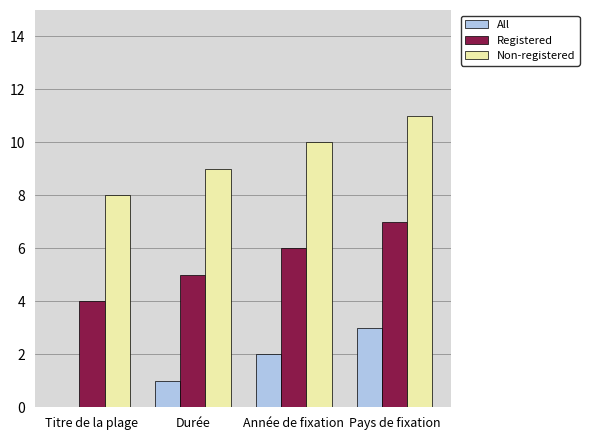

The value of Registered at Pays de fixation is 11. True or false?

False